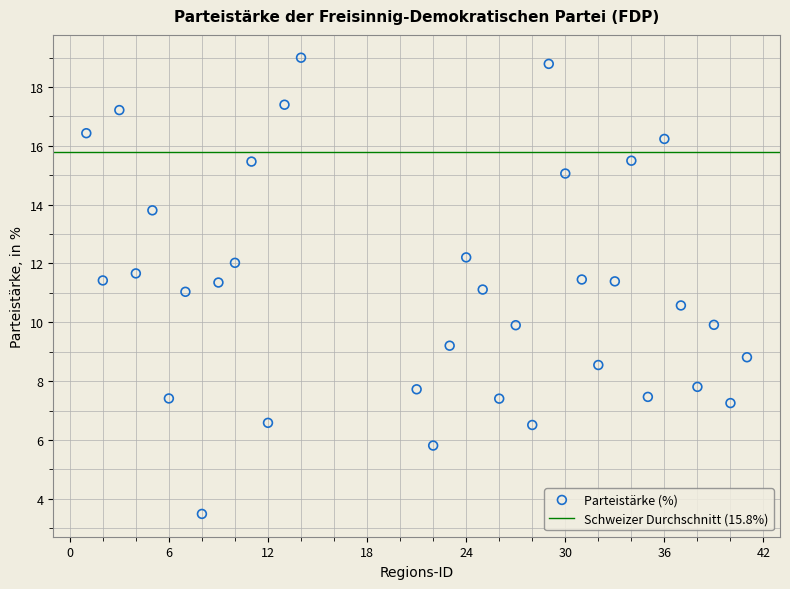

What is the range of X values (max minus min)?

40.0